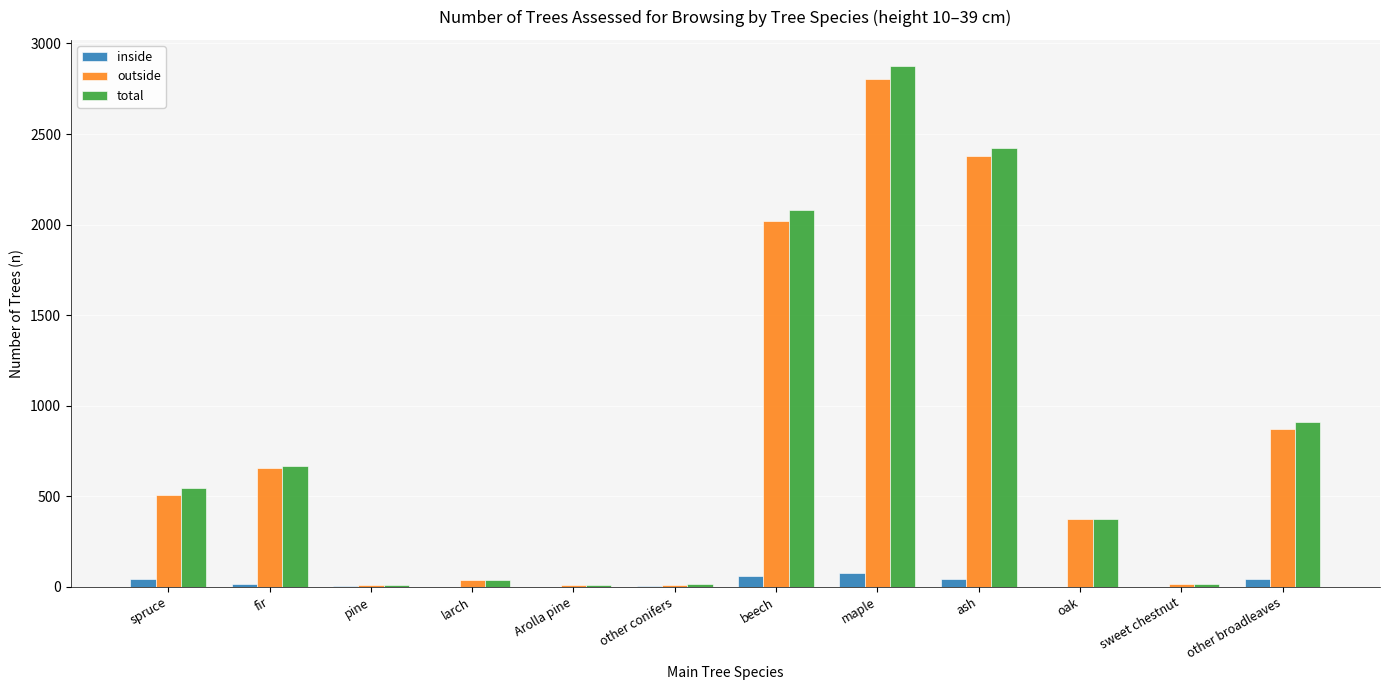

What is the sum of all inside values?

275